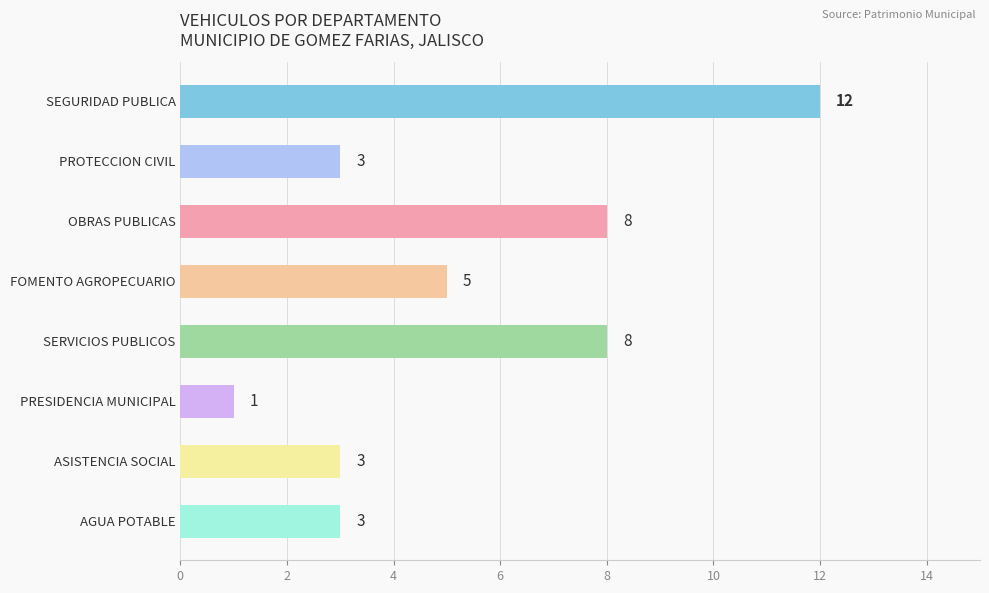

True or false: the data shows 17 at SEGURIDAD PUBLICA.

False